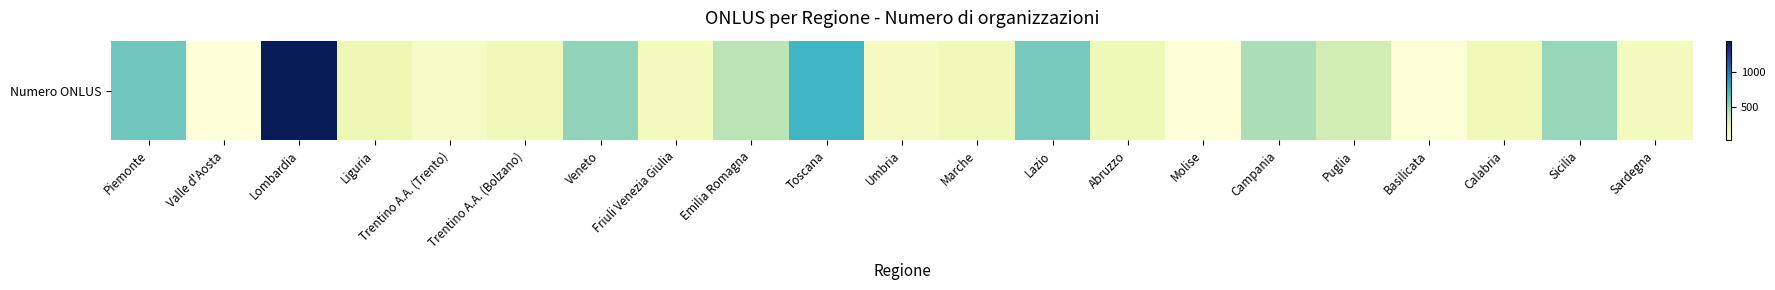

How many distinct data groups are displayed?

1